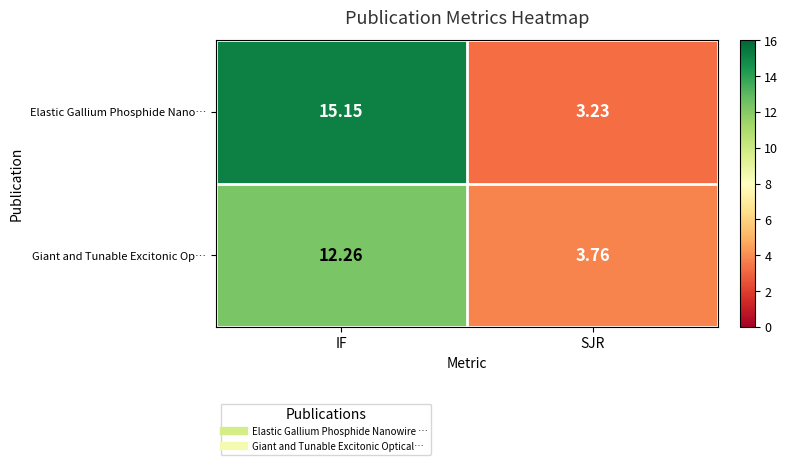

Which series changed the most between IF and SJR?

Elastic Gallium Phosphide Nano…